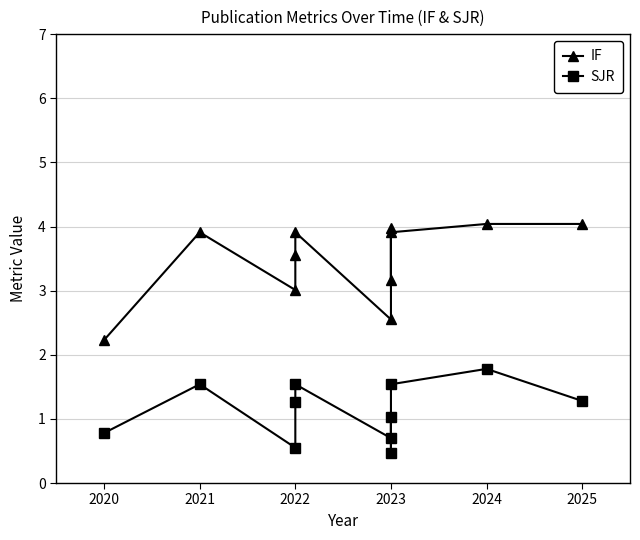

How many lines are shown in the chart?

2